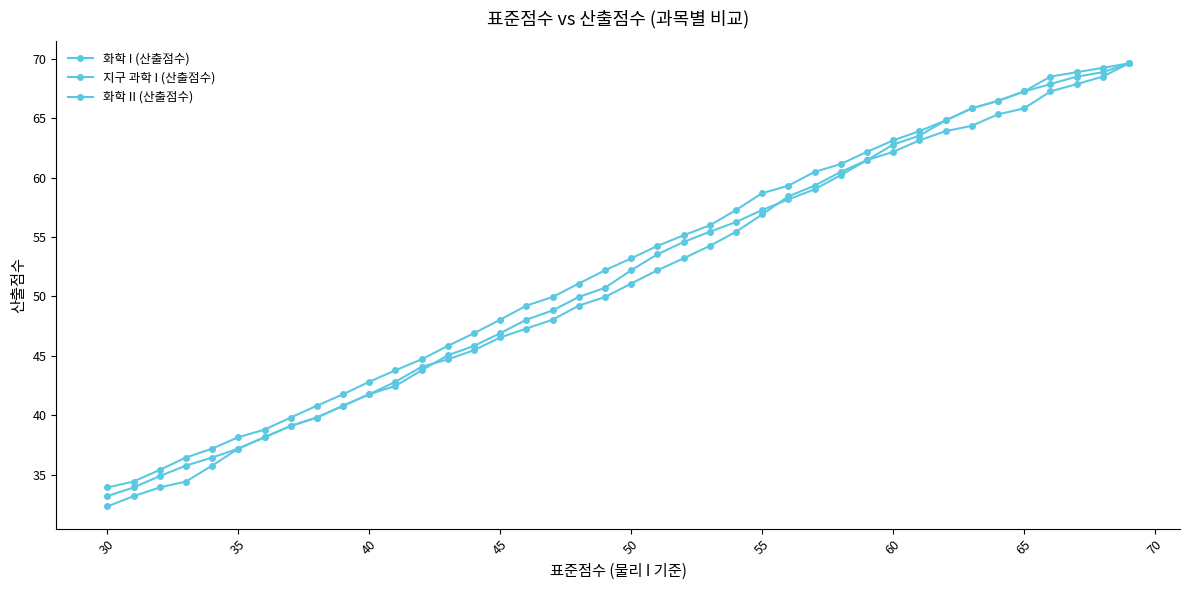

Which series has the largest total across all categories?

지구 과학 I (산출점수)